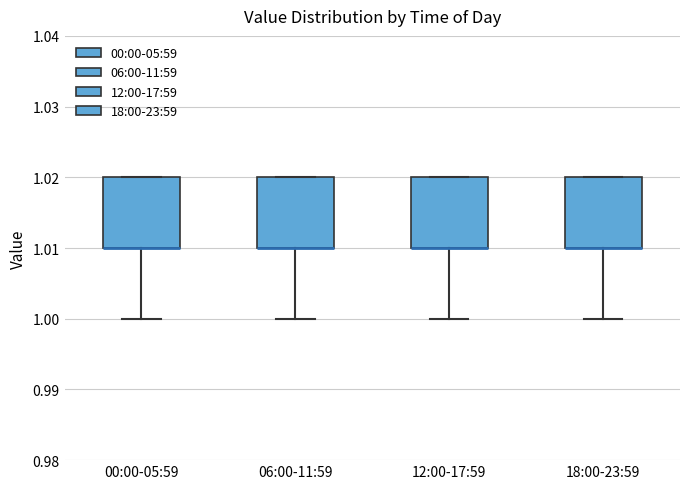

Reading left to right, transcribe this box plot: for each box, give where its median line is, the range the box spans, and where its two whiskers end, as read against the y-axis. The values are not printed on the chart, so give them approximately, as read against the axis.

00:00-05:59: median 1.01 (drawn on the box's lower edge), box 1.01 to 1.02, whiskers 1.00 to 1.02
06:00-11:59: median 1.01 (drawn on the box's lower edge), box 1.01 to 1.02, whiskers 1.00 to 1.02
12:00-17:59: median 1.01 (drawn on the box's lower edge), box 1.01 to 1.02, whiskers 1.00 to 1.02
18:00-23:59: median 1.01 (drawn on the box's lower edge), box 1.01 to 1.02, whiskers 1.00 to 1.02